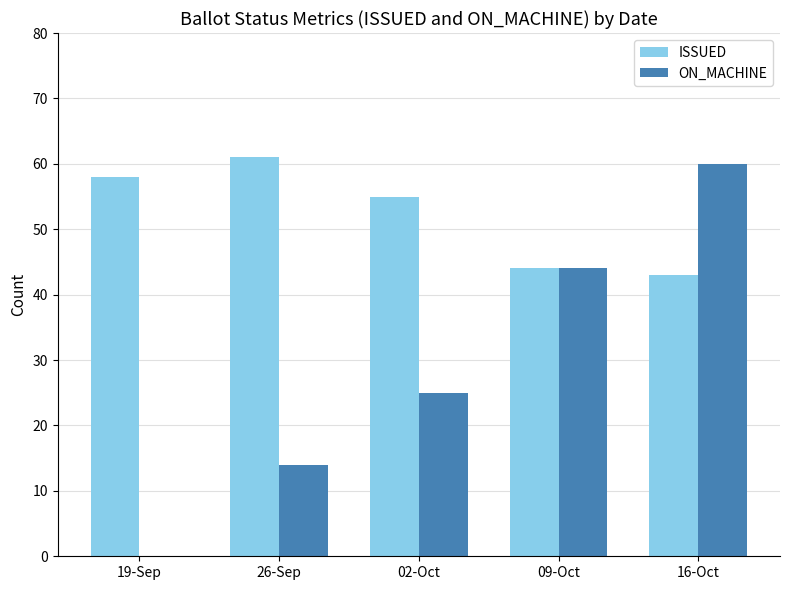

The ISSUED series shows 44 at 09-Oct. True or false?

True